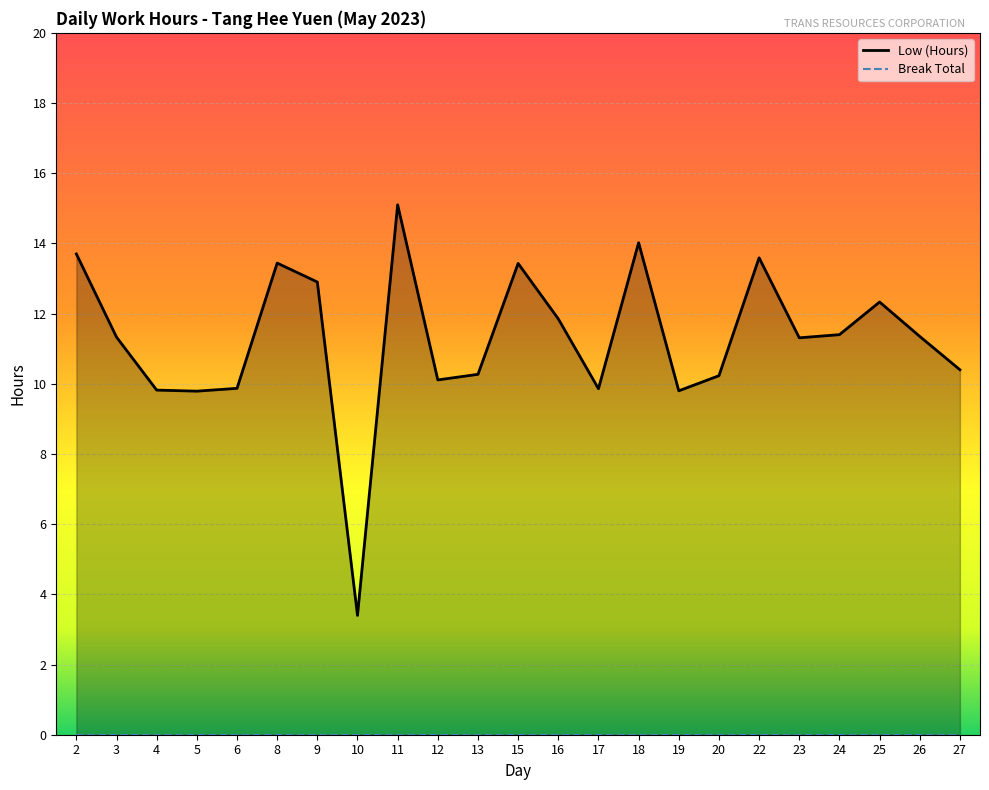

Approximately how many times larger is the value at 22 compared to 26?

1.2